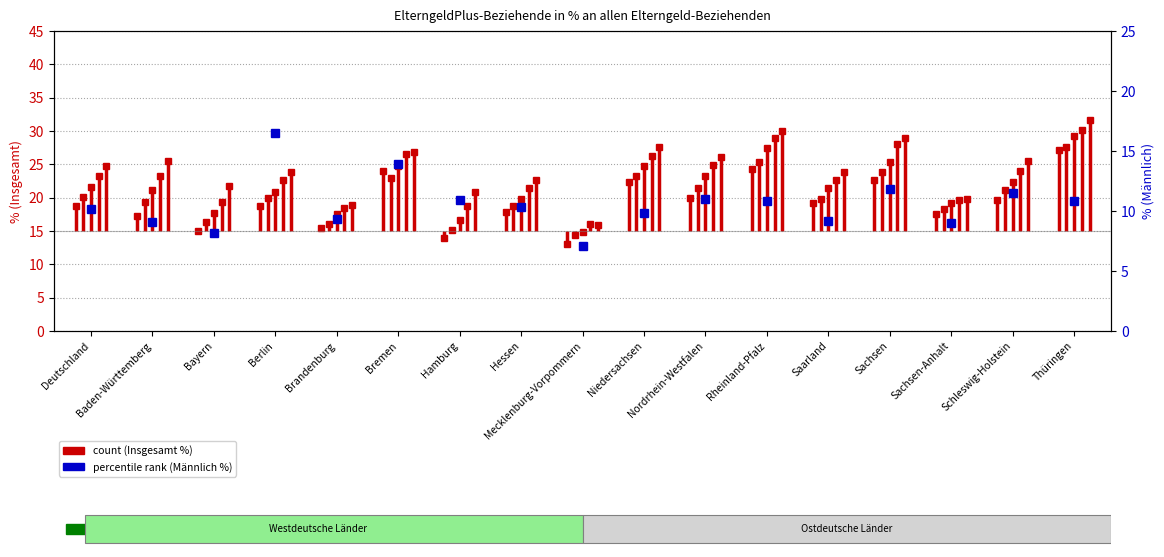

What is the value of the 9th point from the left?

7.1